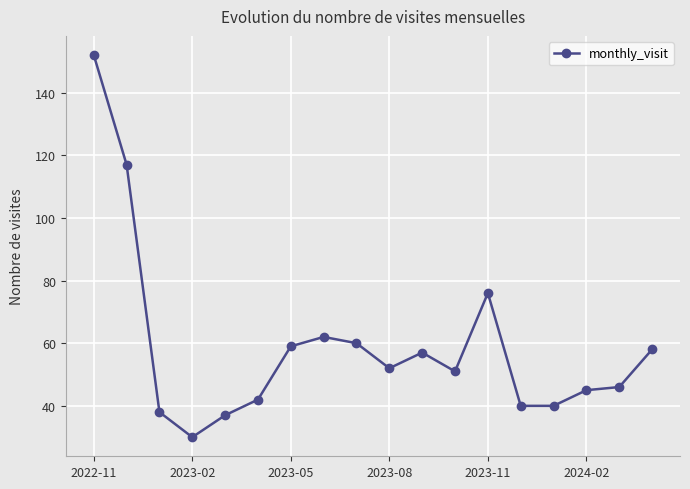

True or false: there are more than 1 points higher than both neighbors.

True